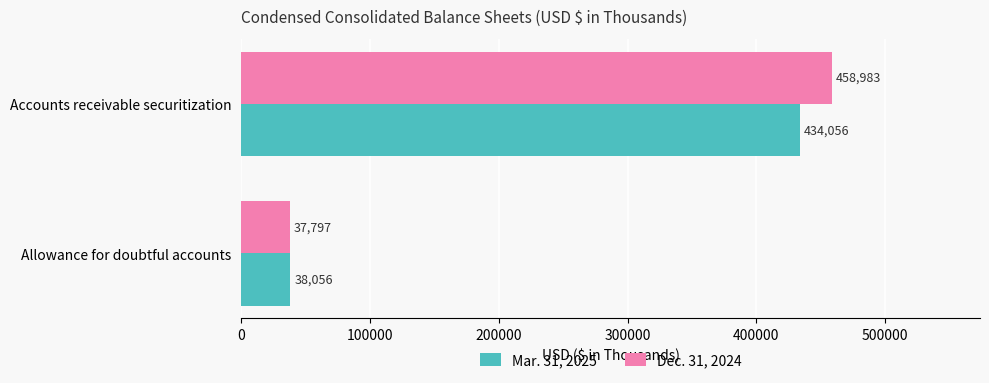

How many distinct data groups are displayed?

2